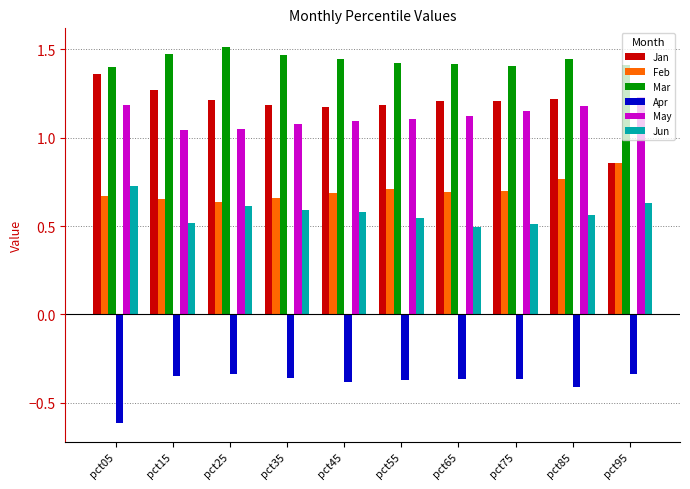

The Jan series shows 0.8 at pct05. True or false?

False